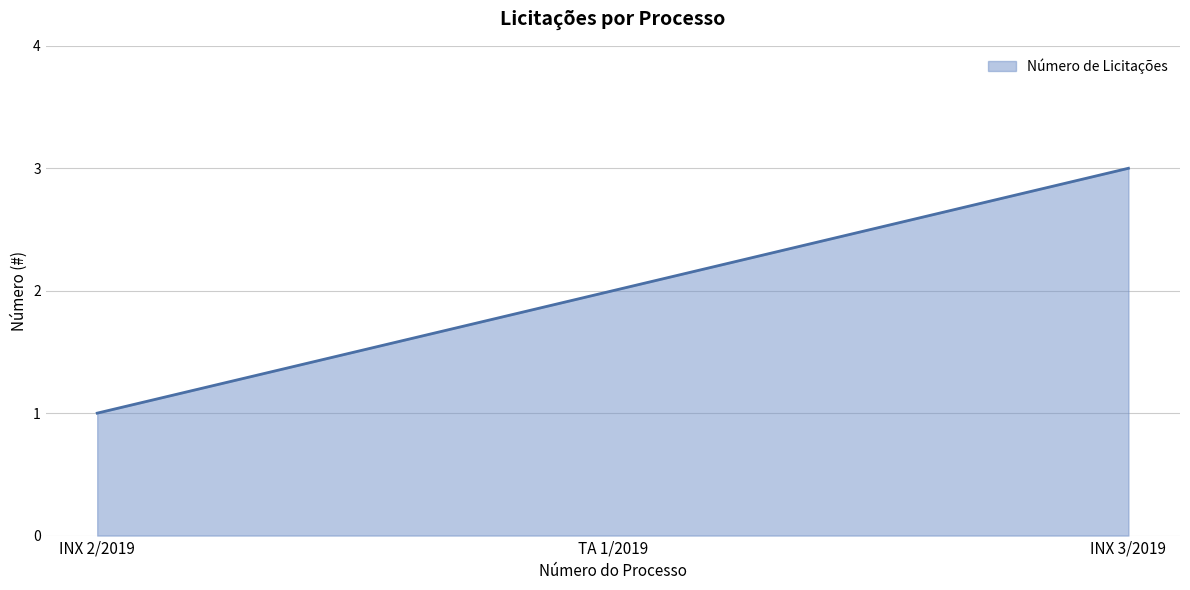

List the labels in order of value, largest first.

INX 3/2019, TA 1/2019, INX 2/2019